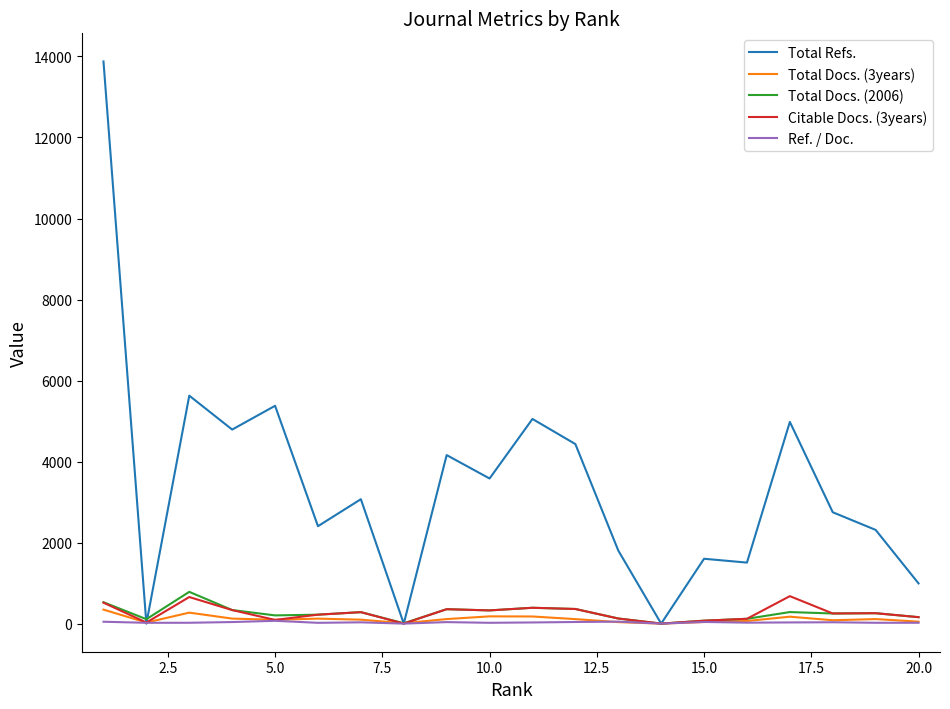

What is the greatest value displayed?

13877.0